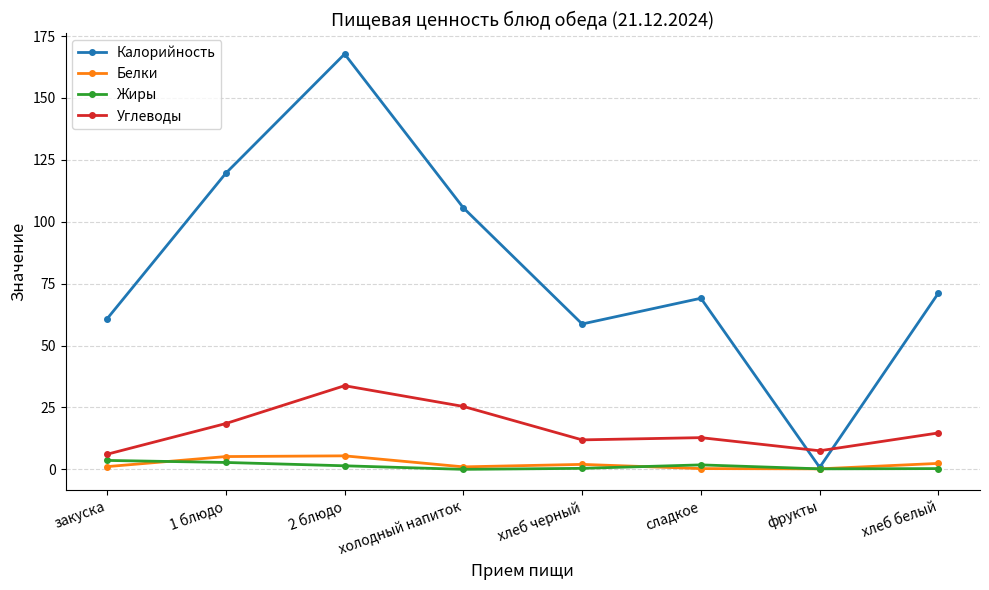

What is the difference between the Калорийность values at 1 блюдо and хлеб белый?

48.4